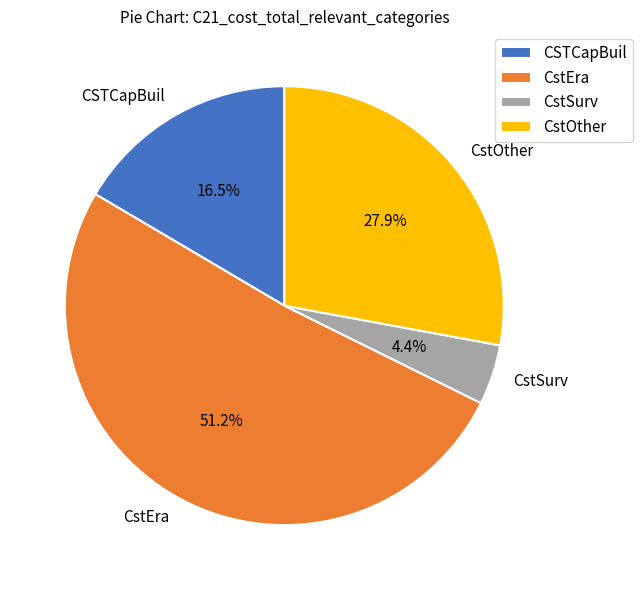

What is the largest slice in the pie chart?

CstEra